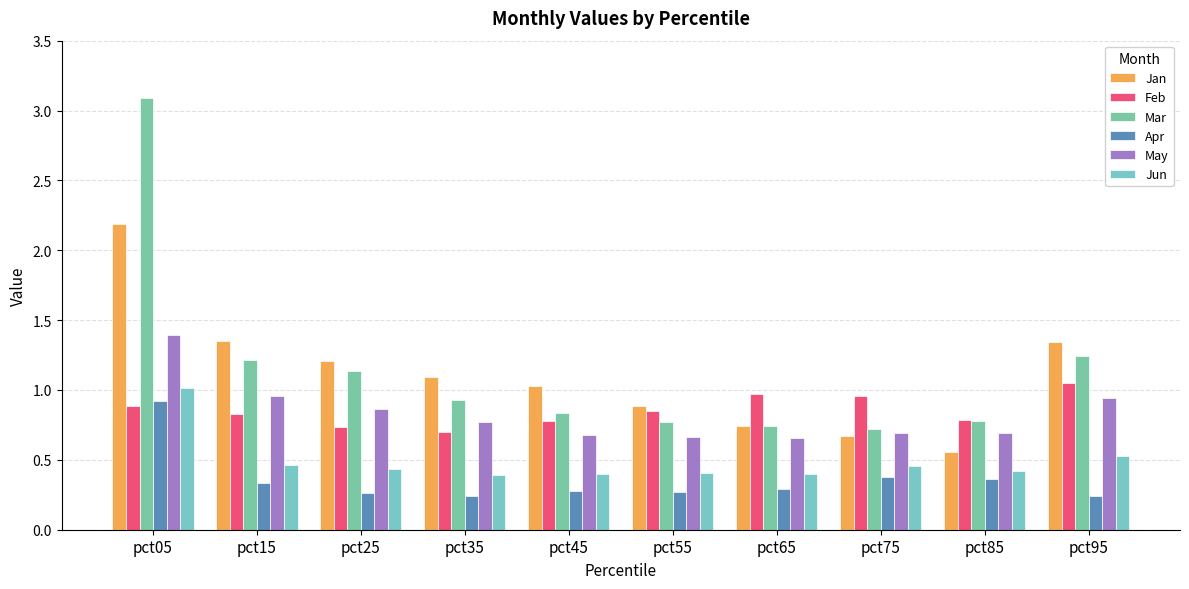

At pct55, list the series in order from largest to smallest.

Jan, Feb, Mar, May, Jun, Apr